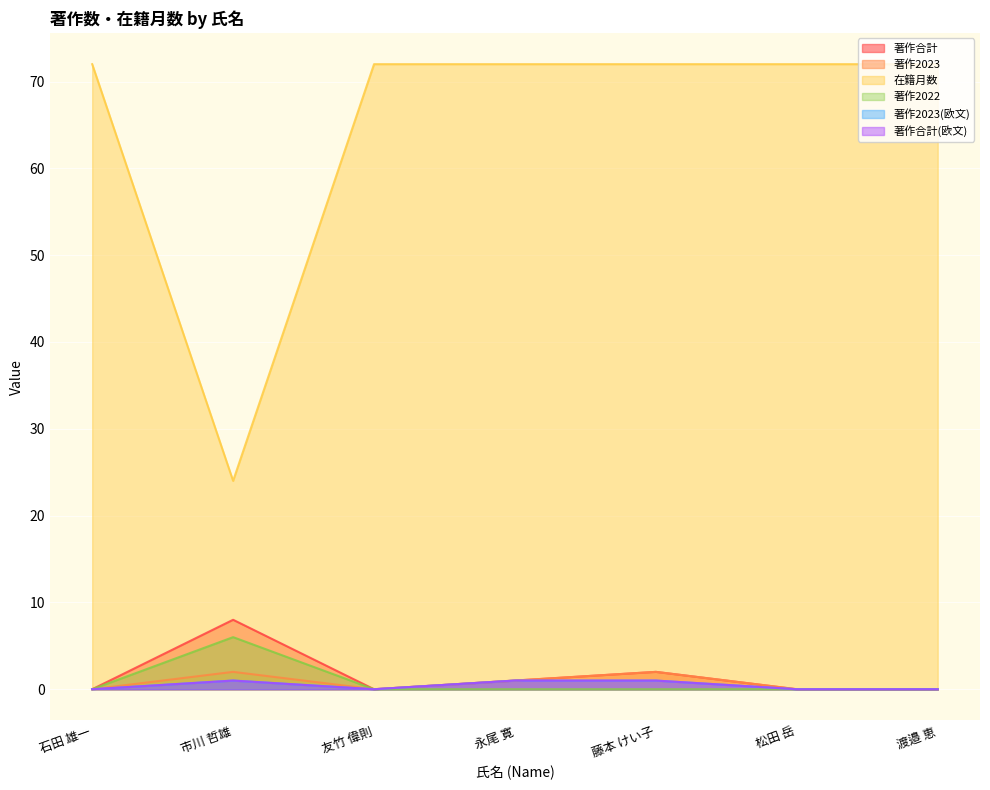

Where is the first local maximum for 著作2023?

市川 哲雄